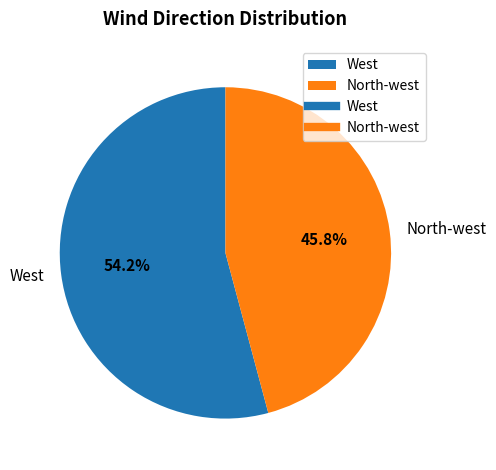

To the nearest percent, what is the difference between the North-west and West slice percentages?

8%